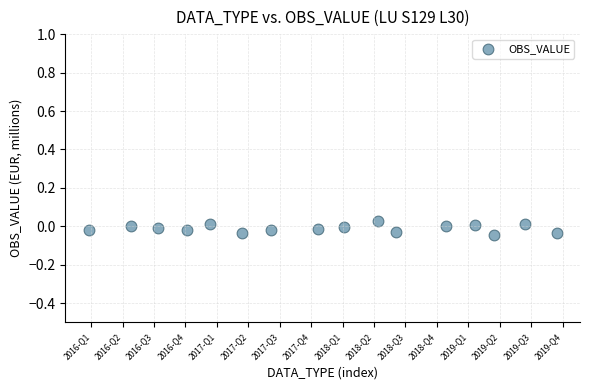

What is the range of X values (max minus min)?

14.9